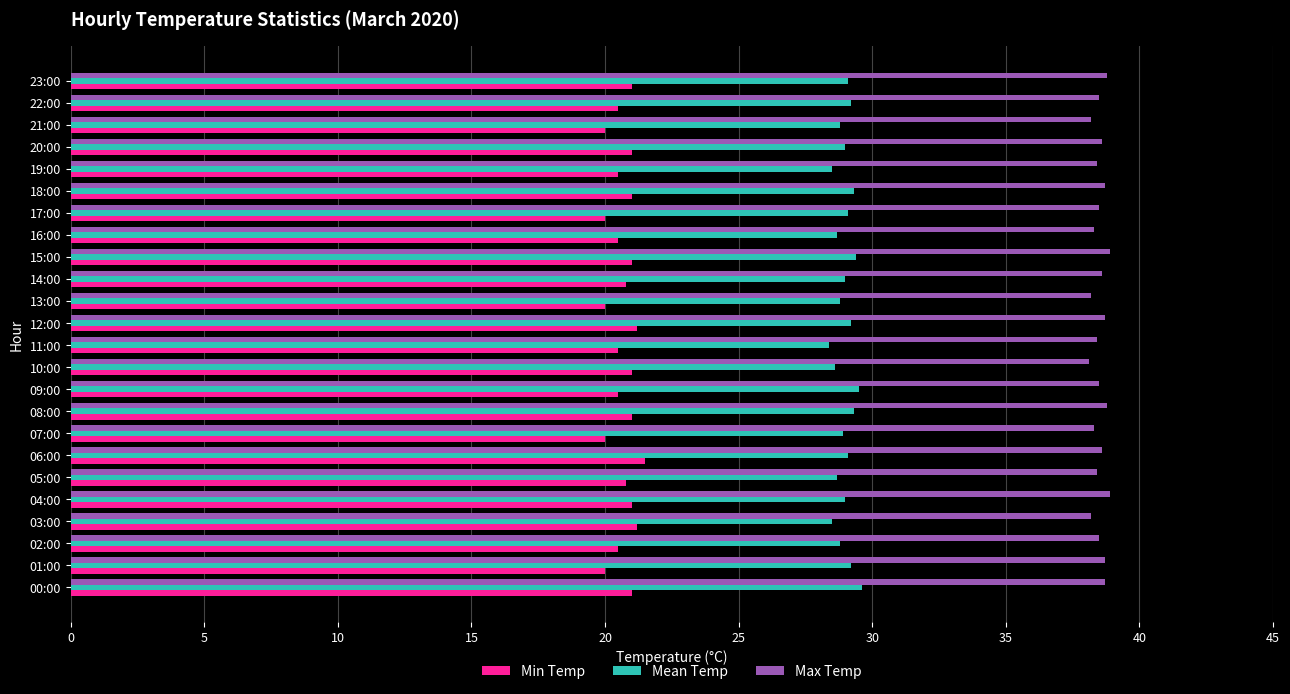

Is it true that Max Temp equals 38.6 at 20:00?

True